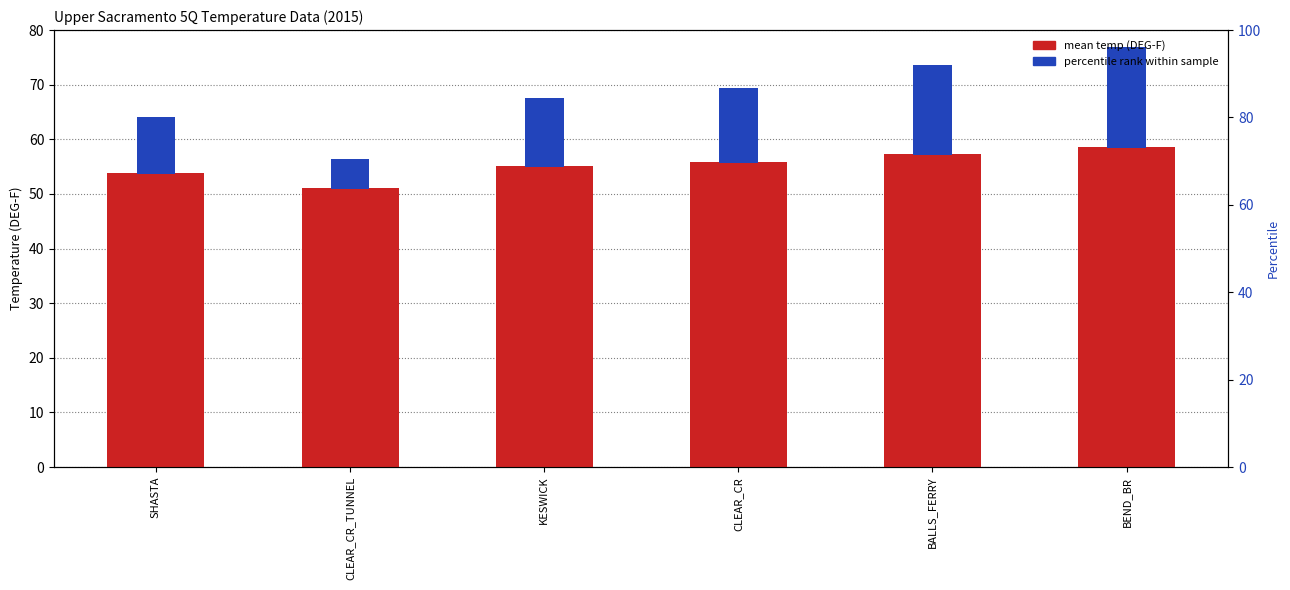

At which label does percentile rank within sample reach its peak?

BEND_BR